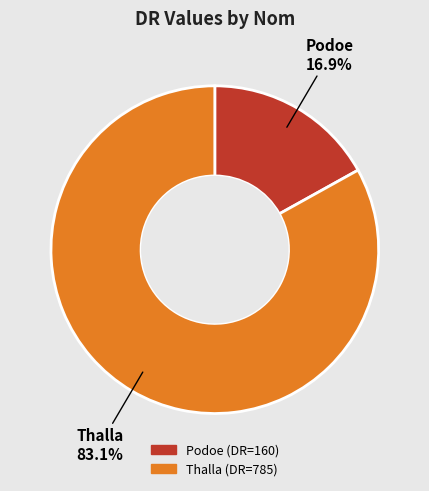

Approximately how many times larger is the value at Thalla compared to Podoe?

4.9